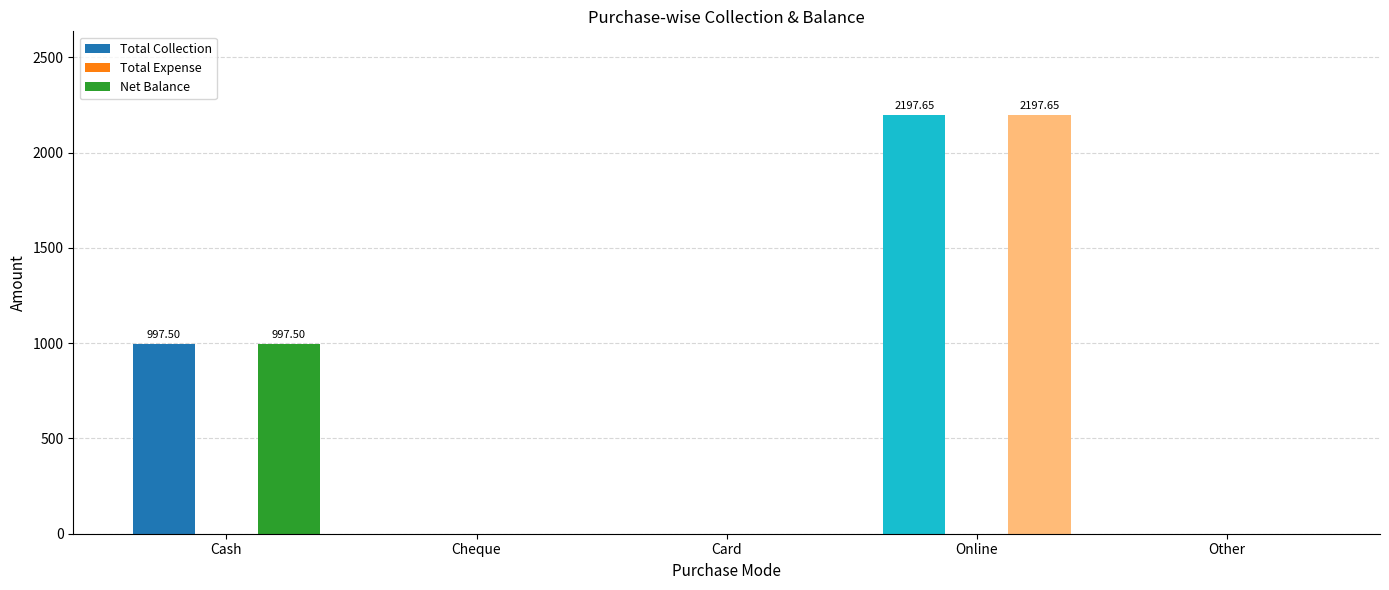

At which label is Total Collection closest to 1098?

Cash